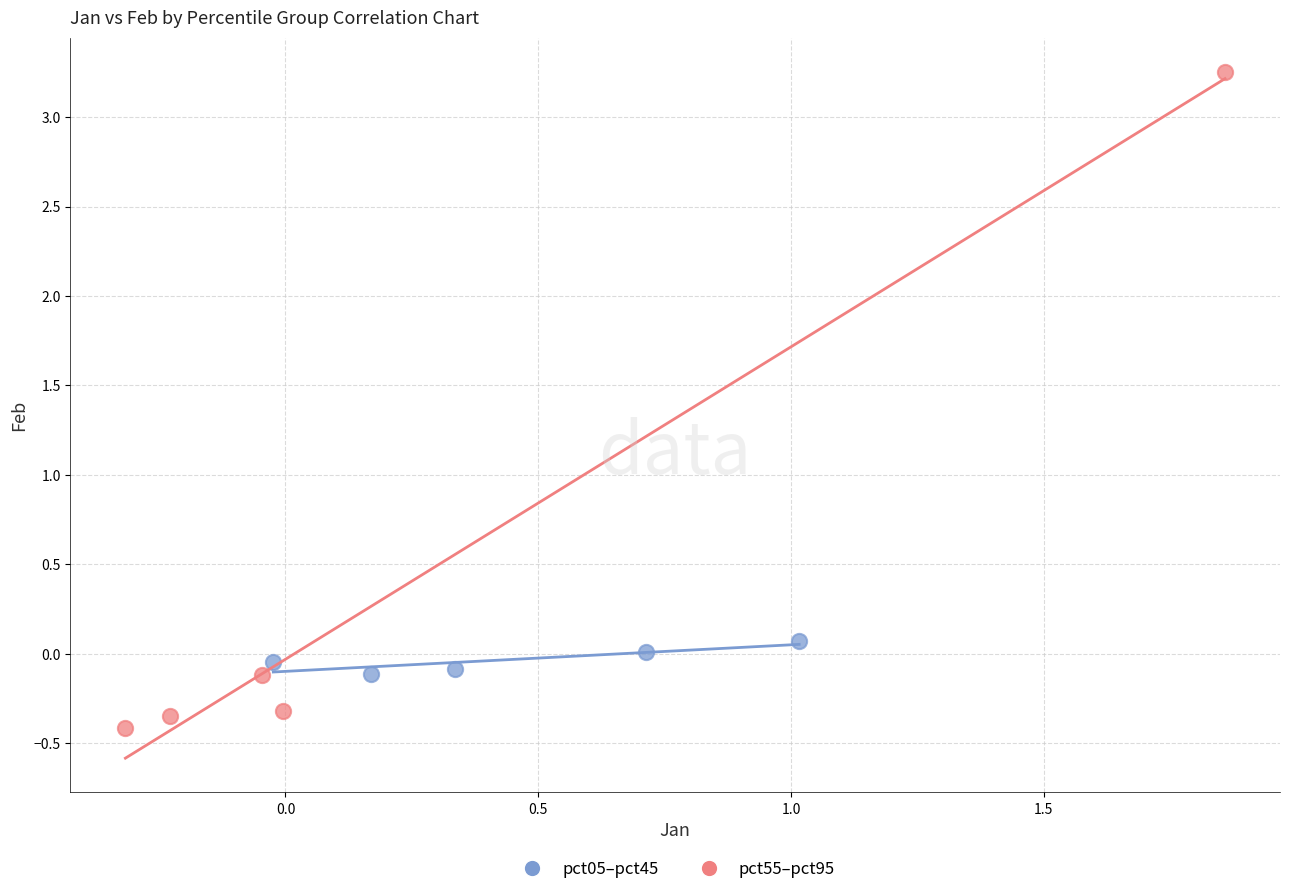

What are all the series names shown in the legend?

pct05–pct45, pct55–pct95